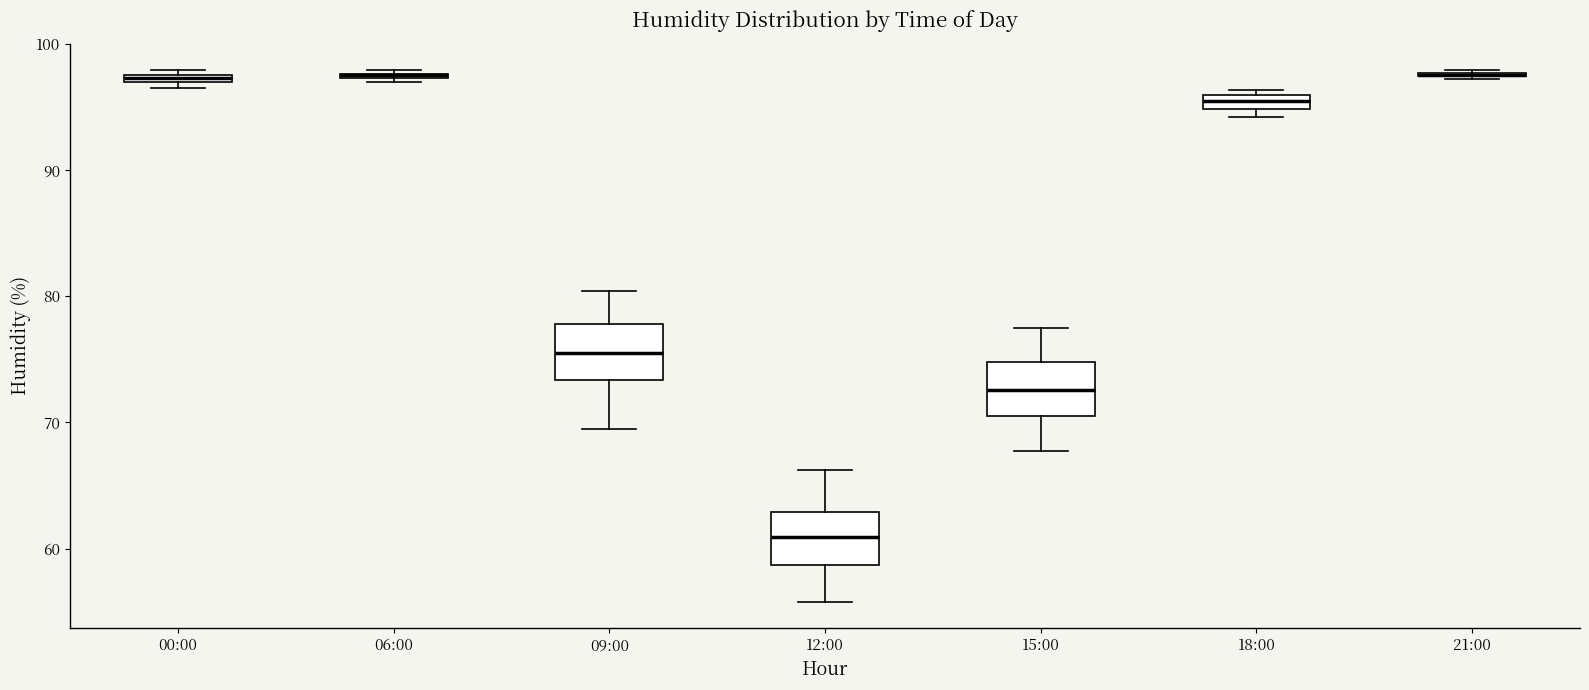

Where is the upper edge of the box for 18:00 on the y-axis? The values are not printed on the chart, so give them approximately, as read against the axis.

96